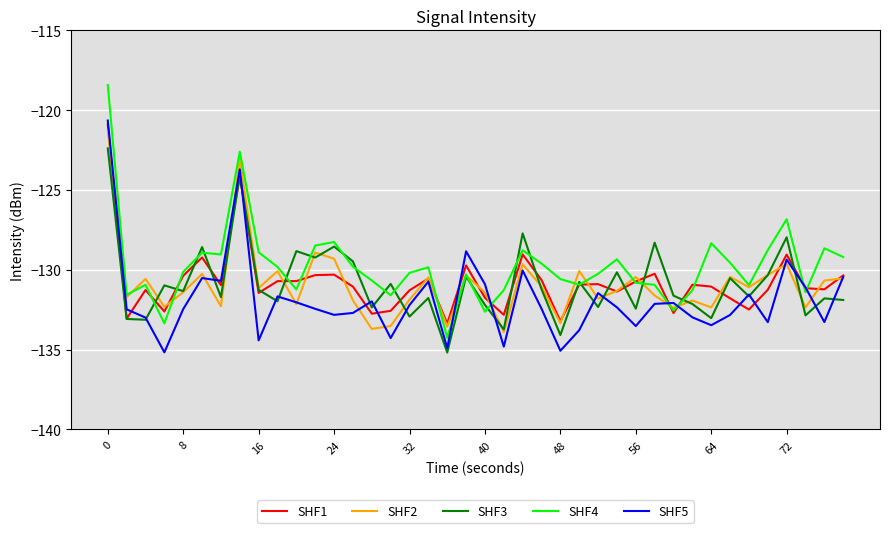

What is the average value of the SHF3 series?

-130.9